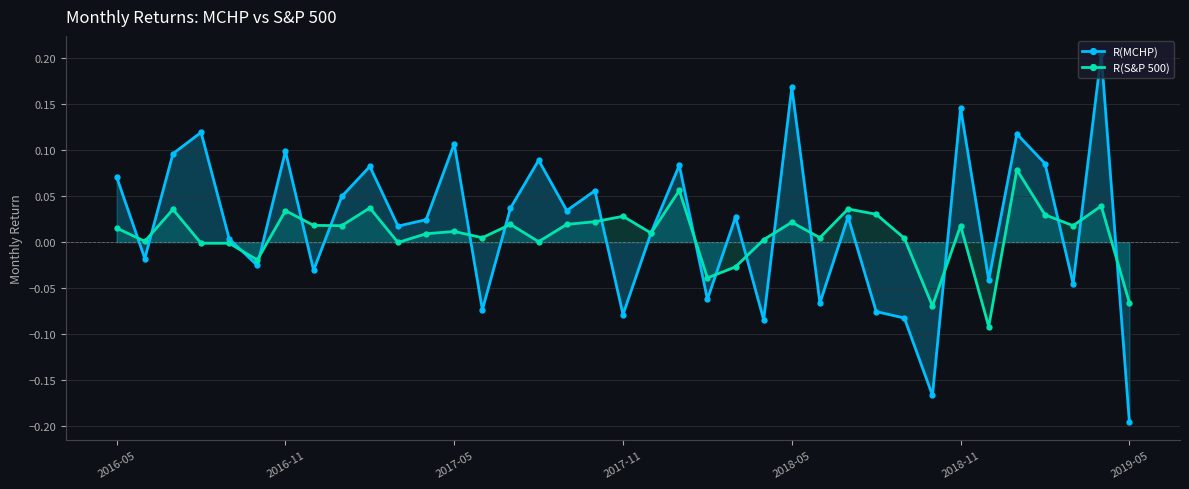

Count the number of data series in this chart.

2